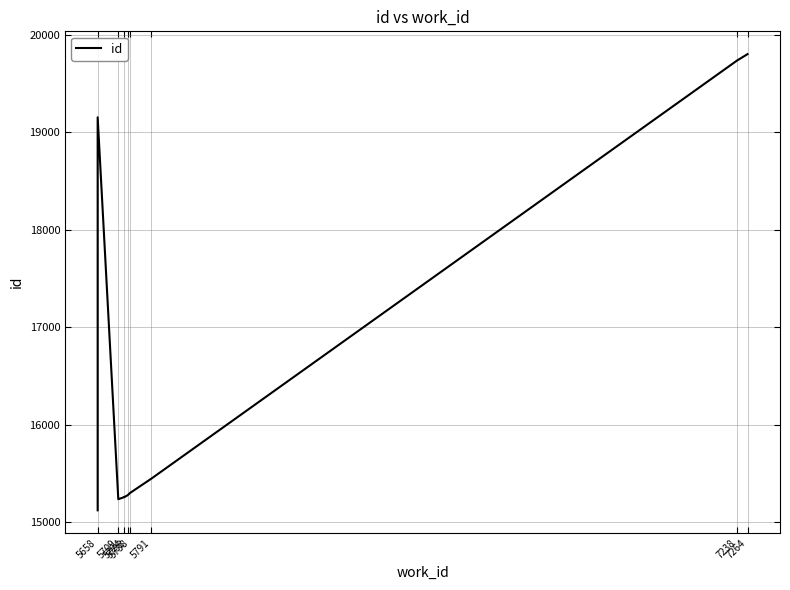

Is it true that the value at 5658 is 15121?

True